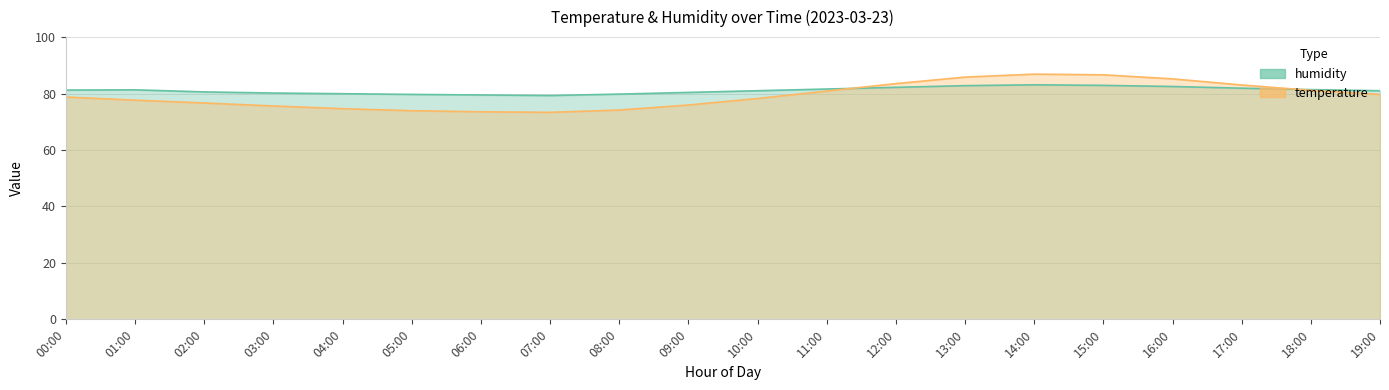

Reading right to left, transcribe all the data shown in this chart.

temperature: 79.7	81.1	83.0	85.2	86.6	86.9	85.8	83.5	80.9	78.2	75.9	74.2	73.3	73.5	73.9	74.6	75.6	76.7	77.7	78.8
humidity: 81.0	81.4	81.9	82.5	82.9	83.1	82.8	82.2	81.6	81.0	80.4	79.8	79.3	79.5	79.7	80.0	80.2	80.6	81.3	81.2